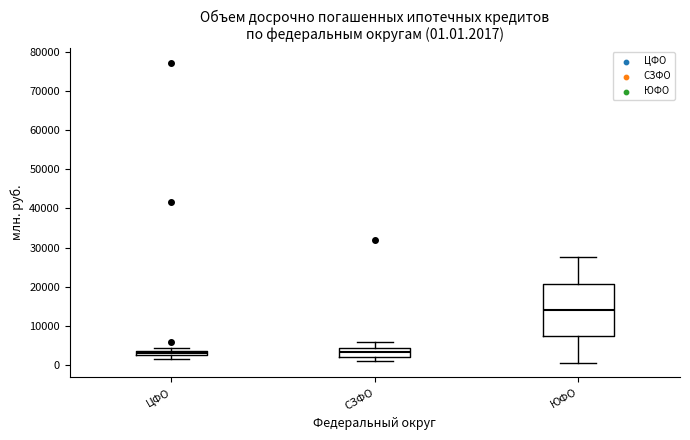

Which box is the tallest, from its lower edge to its upper edge?

ЮФО